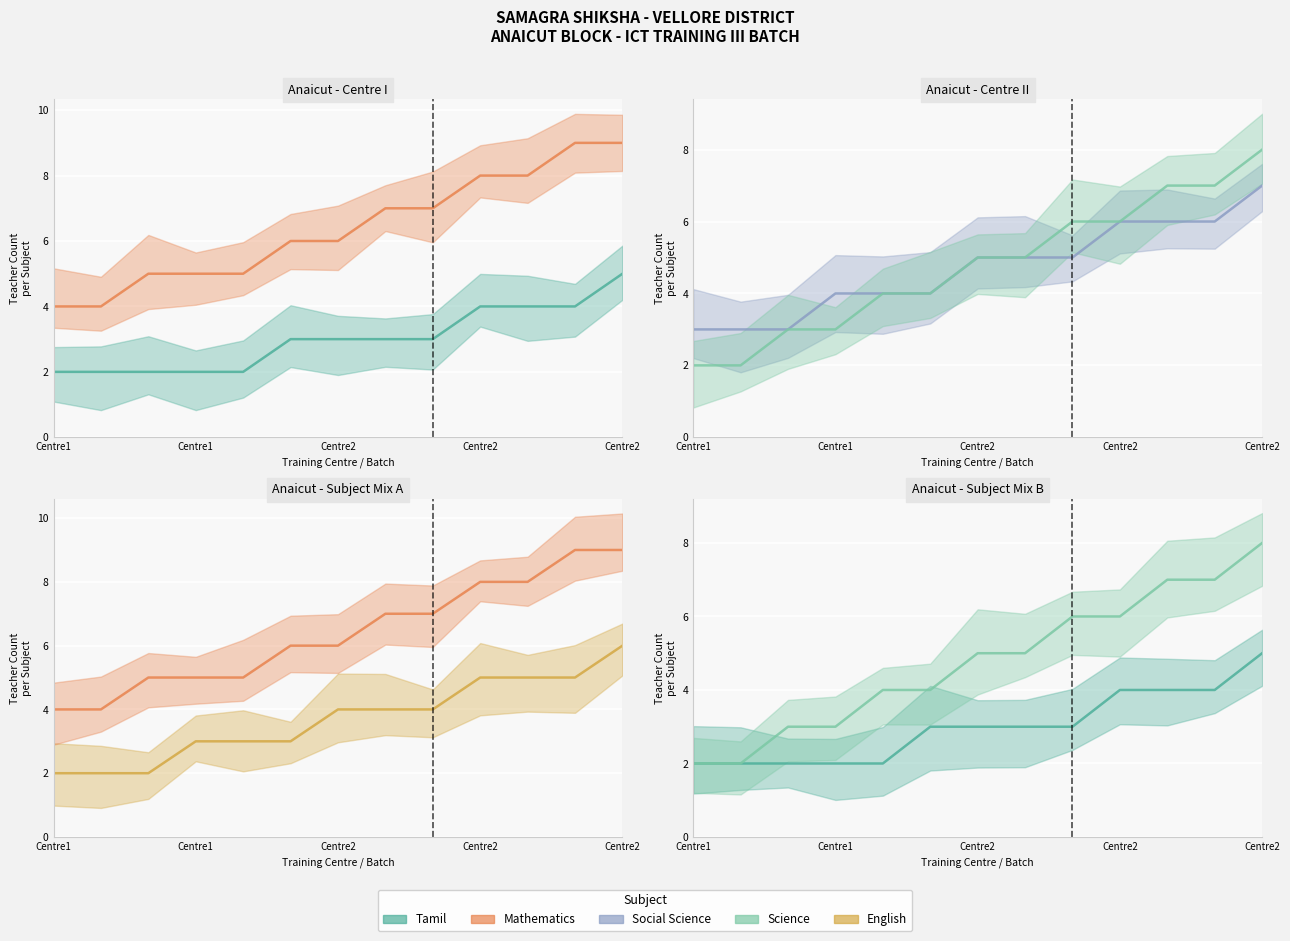

What is the difference between the Social Science values at 5 and 10?

2